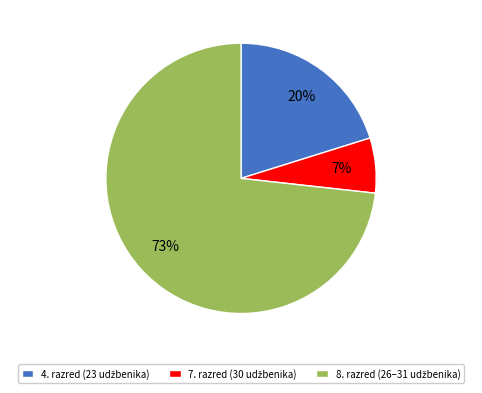

Is there a majority slice in this chart?

Yes